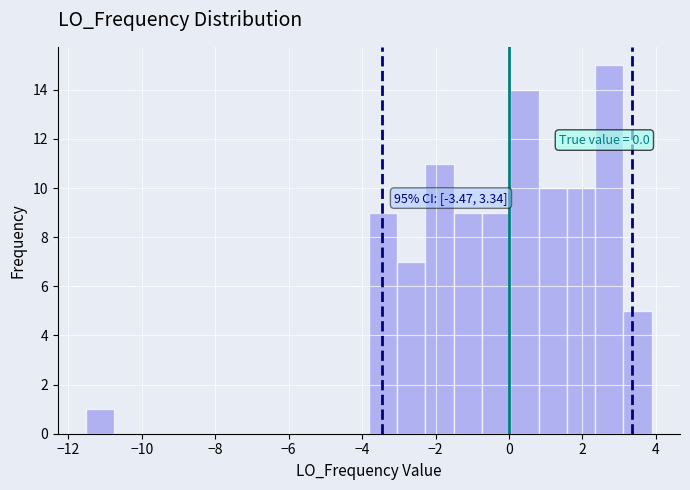

Read against the x-axis, roughly where is the centre of the tallest bar?

2.8